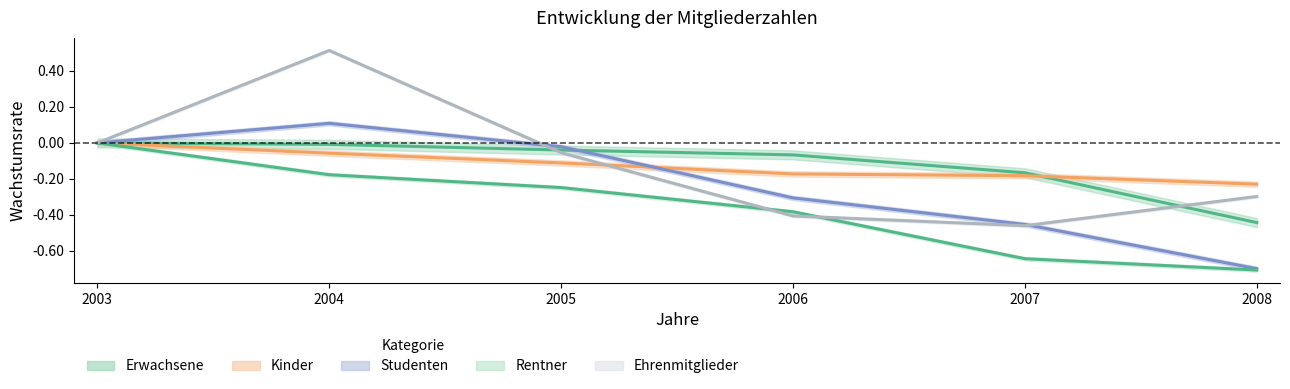

What is the sum of all Erwachsene values?

-0.7